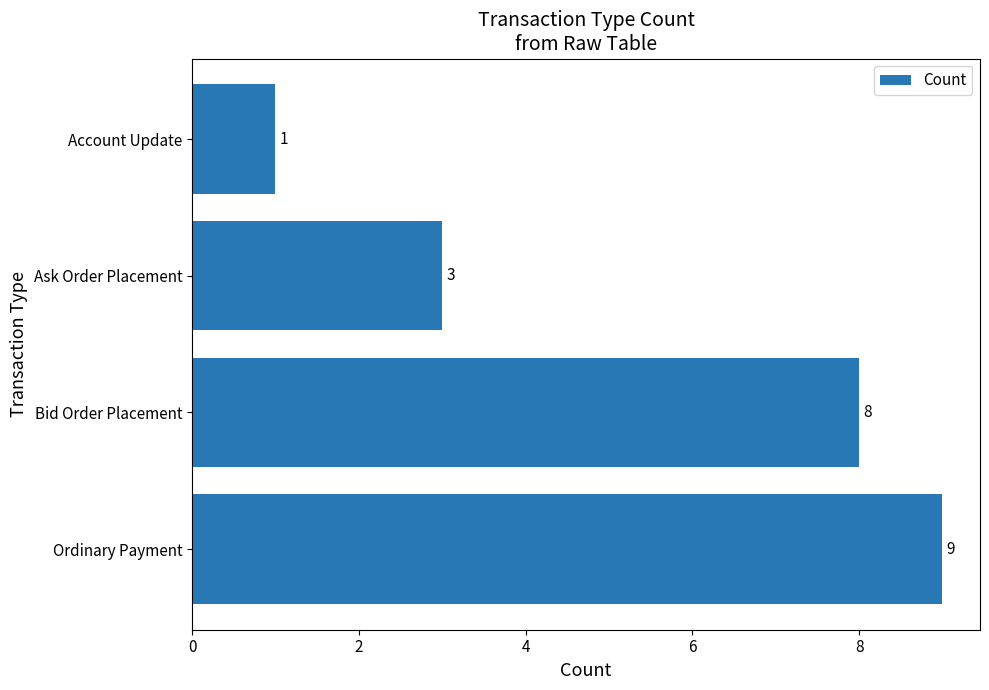

List the labels in order of value, smallest first.

Account Update, Ask Order Placement, Bid Order Placement, Ordinary Payment